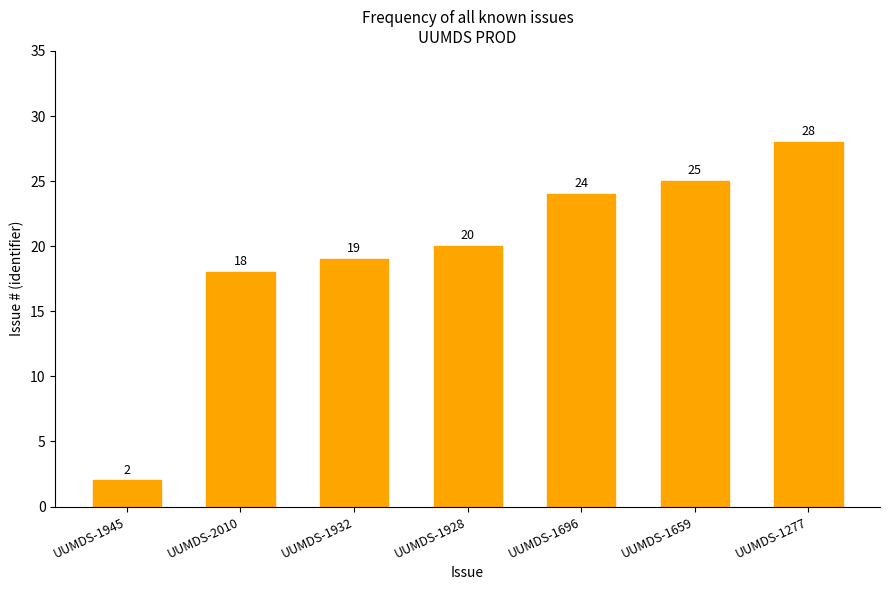

Reading left to right, extract all data points from this chart.

UUMDS-1945=2	UUMDS-2010=18	UUMDS-1932=19	UUMDS-1928=20	UUMDS-1696=24	UUMDS-1659=25	UUMDS-1277=28